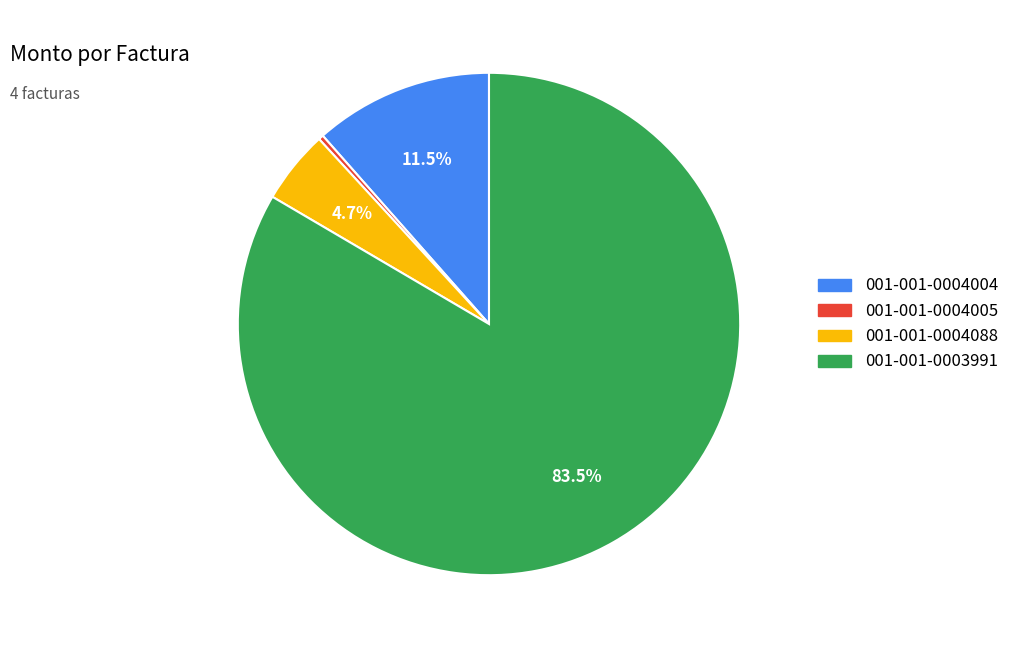

Which has a higher value, 001-001-0004005 or 001-001-0003991?

001-001-0003991